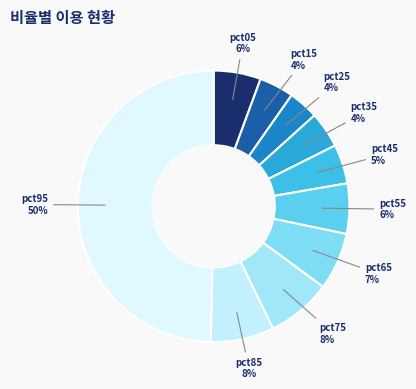

Count the number of slices in the pie.

10